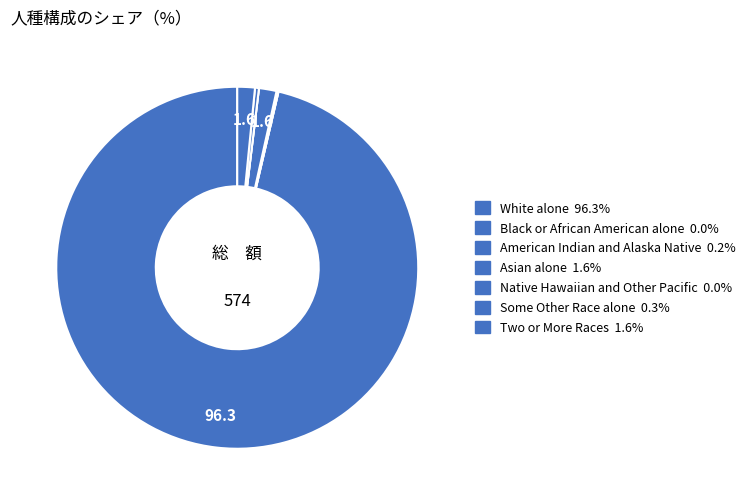

To the nearest percent, what is the difference between the largest and smallest slice percentages?

96%